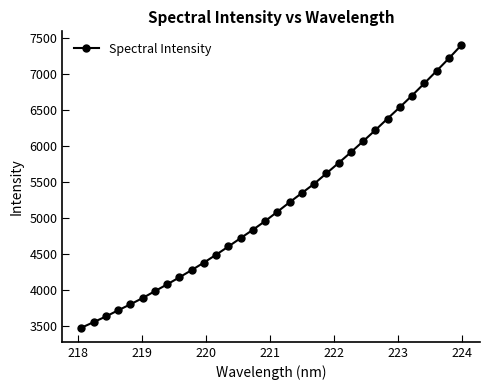

True or false: there are more than 2 points higher than both neighbors.

False